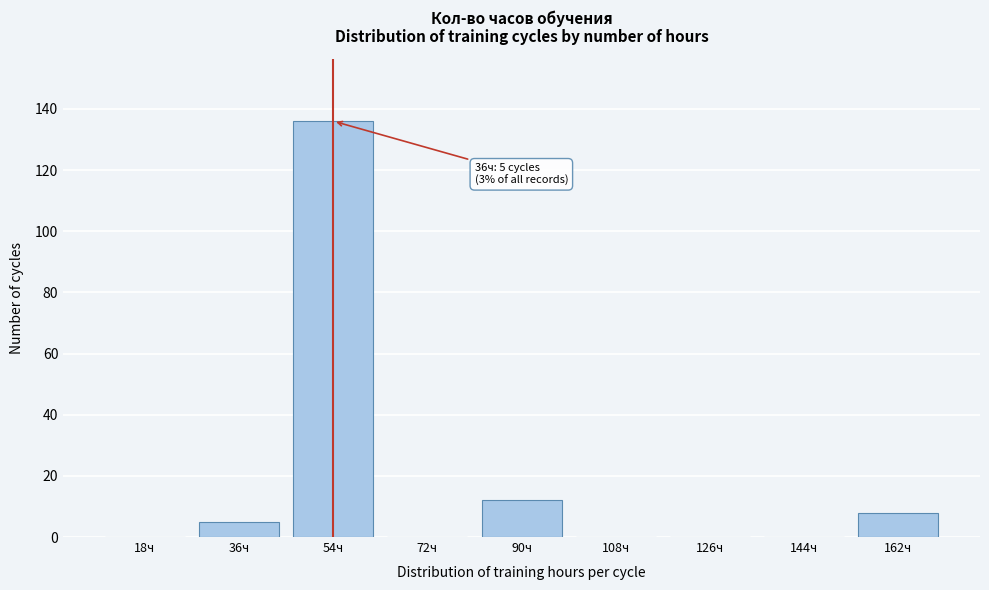

Reading left to right, list all the values displayed in this chart.

18ч=0	36ч=5	54ч=136	72ч=0	90ч=12	108ч=0	126ч=0	144ч=0	162ч=8